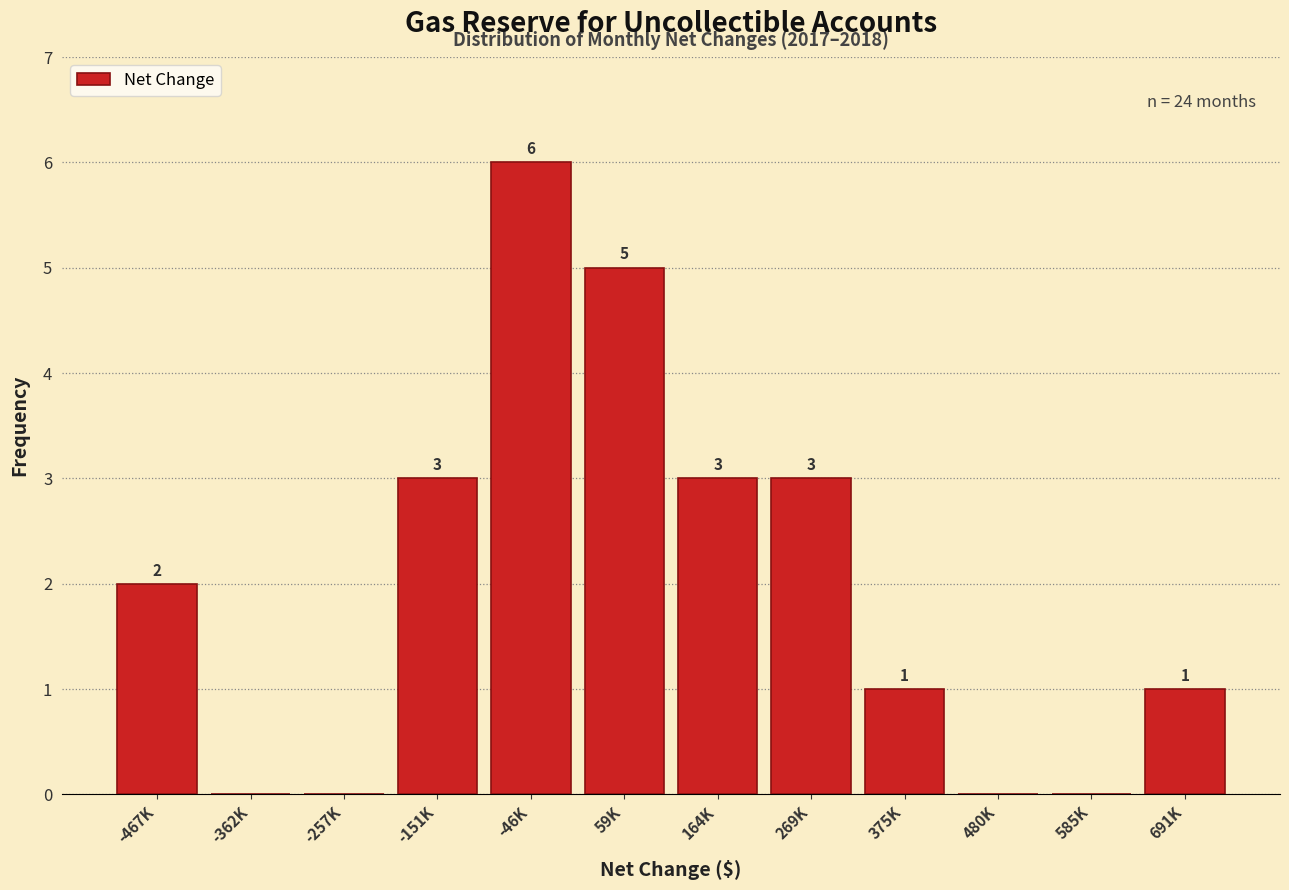

Reading left to right, extract all data points from this chart.

-467K=2	-362K=0	-257K=0	-151K=3	-46K=6	59K=5	164K=3	269K=3	375K=1	480K=0	585K=0	691K=1